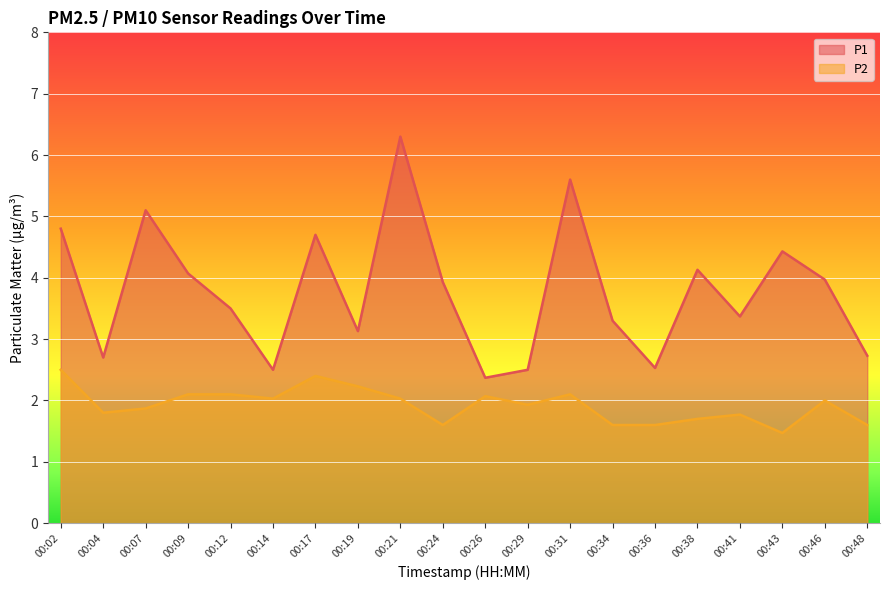

Between 00:07 and 00:46, which series saw the biggest shift?

P1